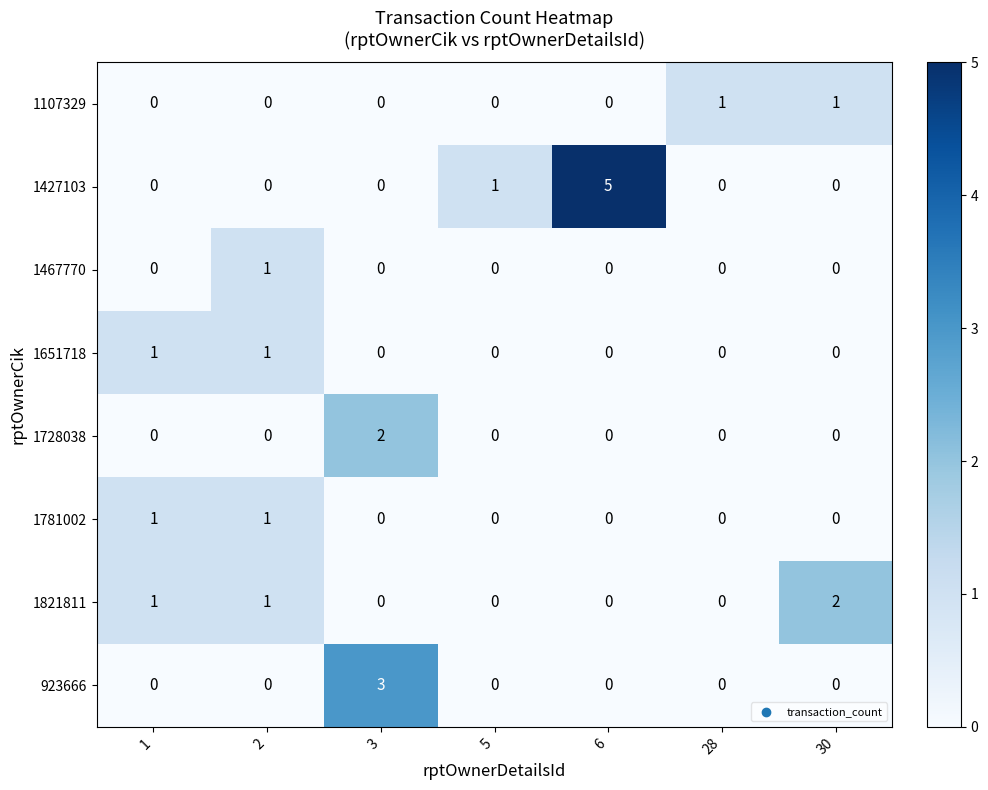

Which category has the highest value across all series?

6